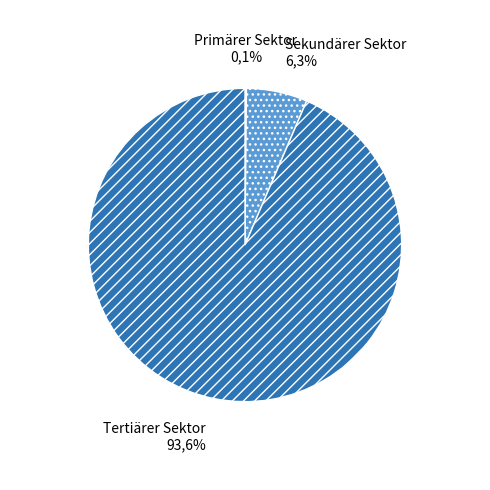

Rank the categories by value from highest to lowest.

Tertiärer Sektor, Sekundärer Sektor, Primärer Sektor